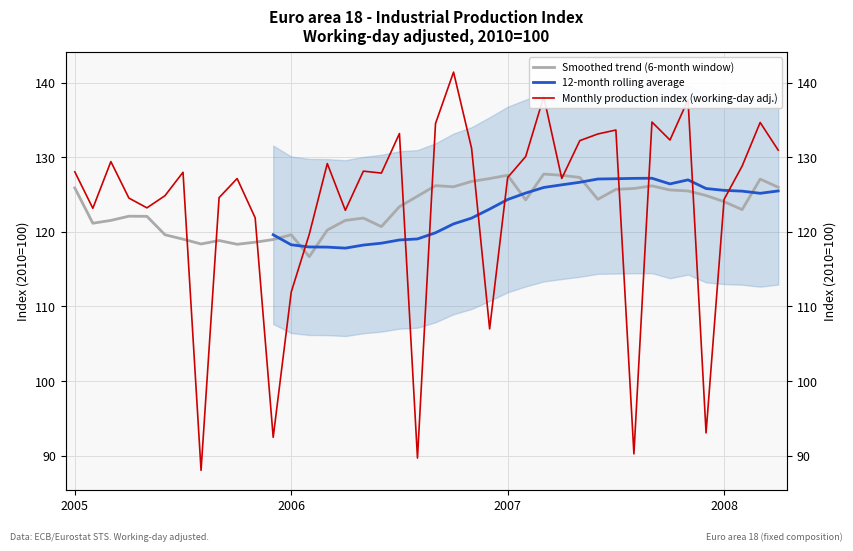

Is this an area chart (filled region under the line)?

No